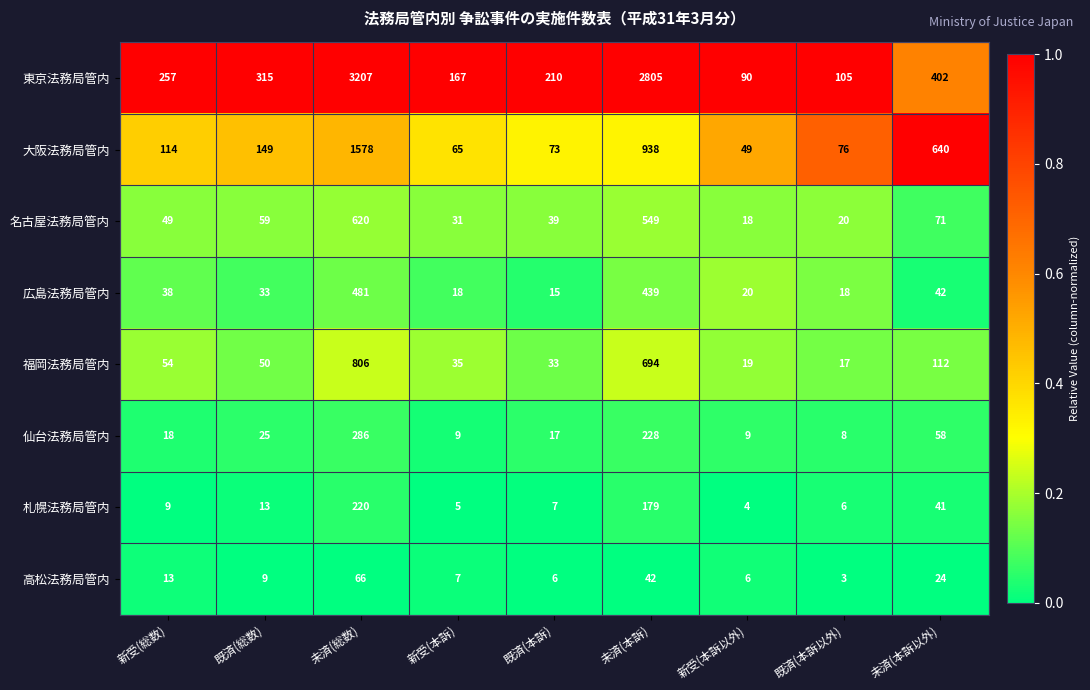

Is the value of 名古屋法務局管内 at 既済(総数) greater than the value of 仙台法務局管内 at 未済(本訴)?

No